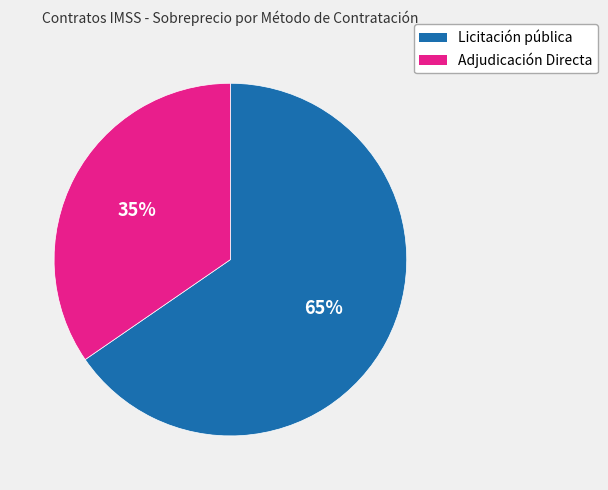

Which category has the smallest portion of the pie?

Adjudicación Directa